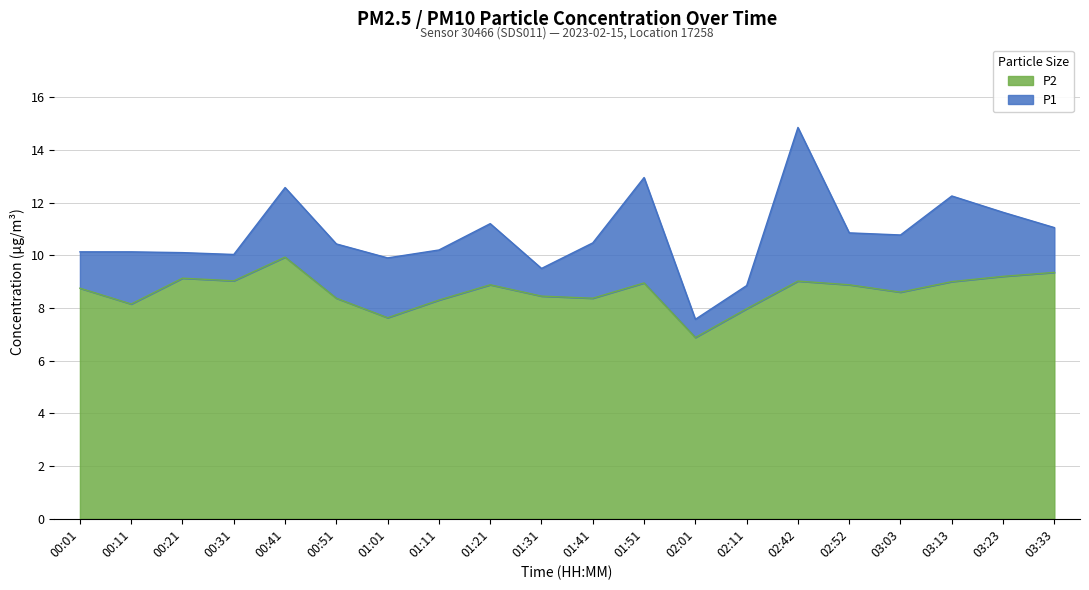

At which category does the chart reach its peak across all series?

02:42